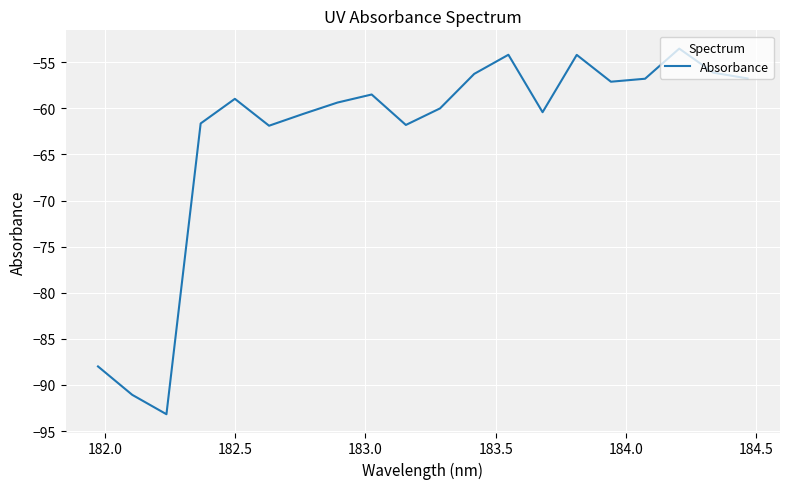

What is the greatest value displayed?

-53.5